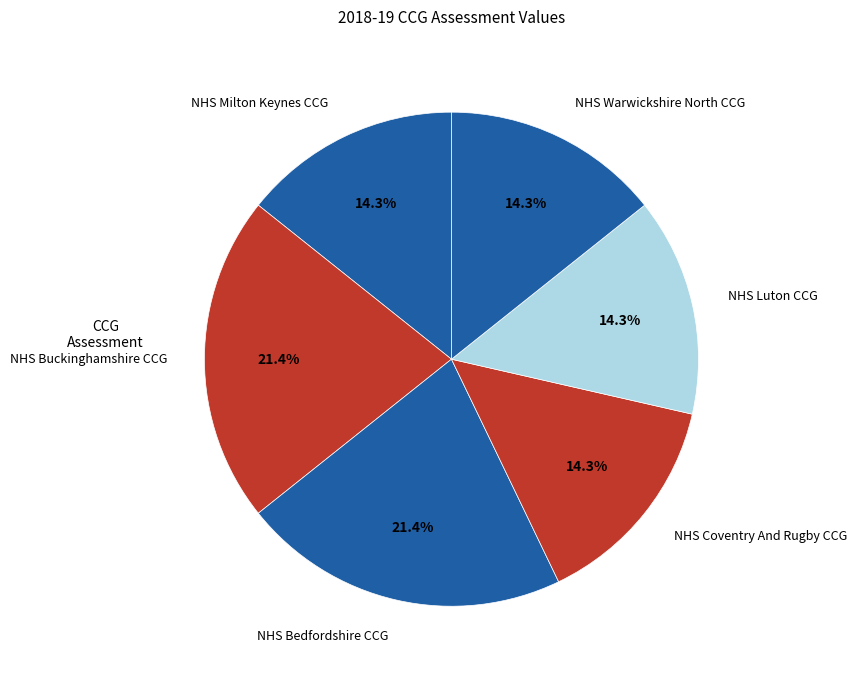

Do NHS Warwickshire North CCG and NHS Bedfordshire CCG together represent more than half of the pie?

No